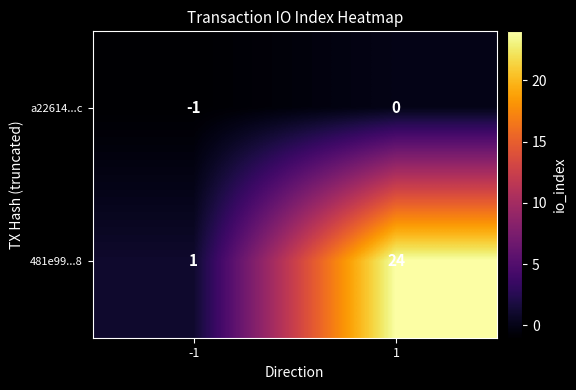

What is the total value across all series at 1?

24